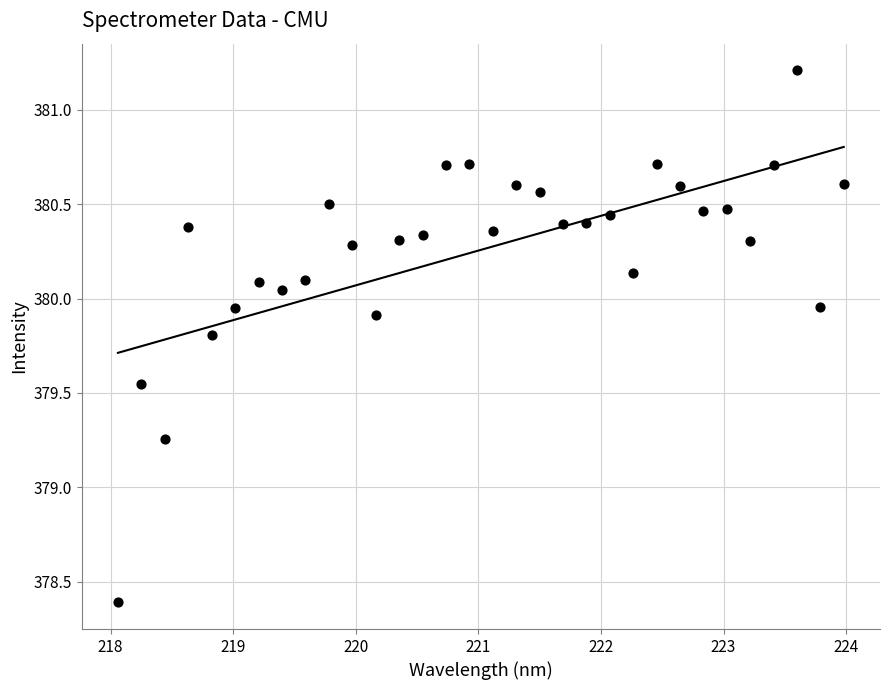

What is the range of Y values (max minus min)?

2.8